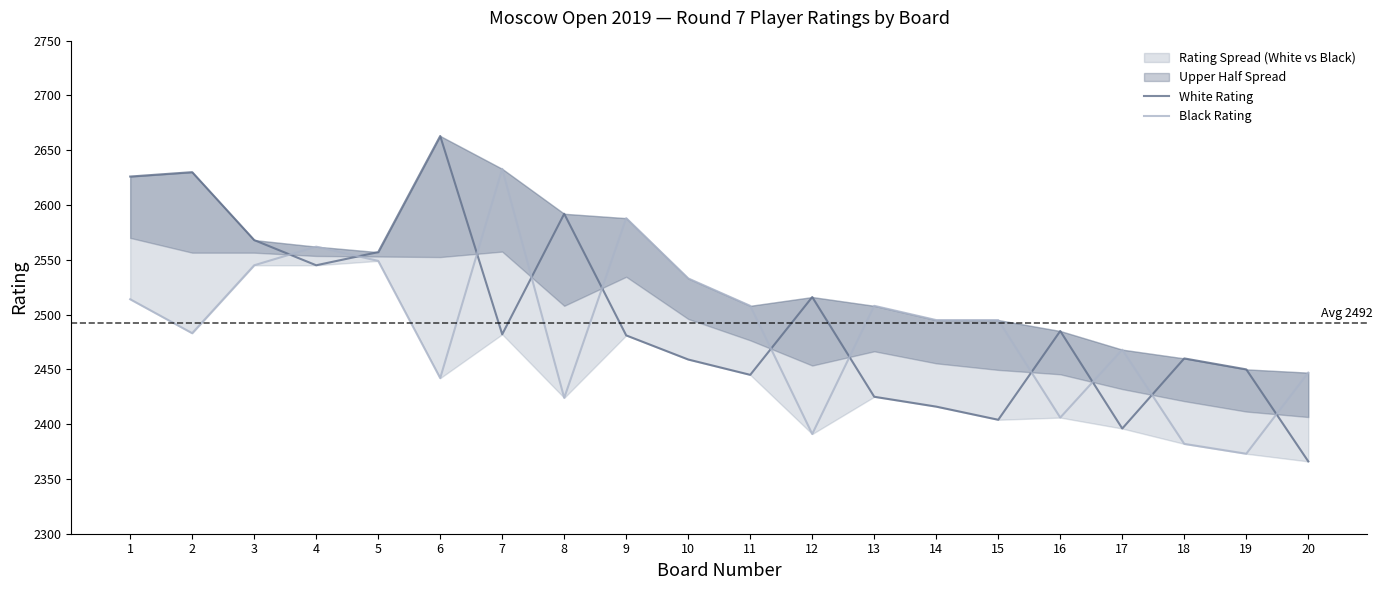

Reading left to right, what are all the values shown in this chart?

White Rating: 2626	2630	2568	2545	2557	2663	2482	2592	2481	2459	2445	2516	2425	2416	2404	2485	2396	2460	2450	2366
Black Rating: 2514	2483	2545	2562	2549	2442	2633	2424	2588	2533	2508	2391	2508	2495	2495	2406	2468	2382	2373	2447